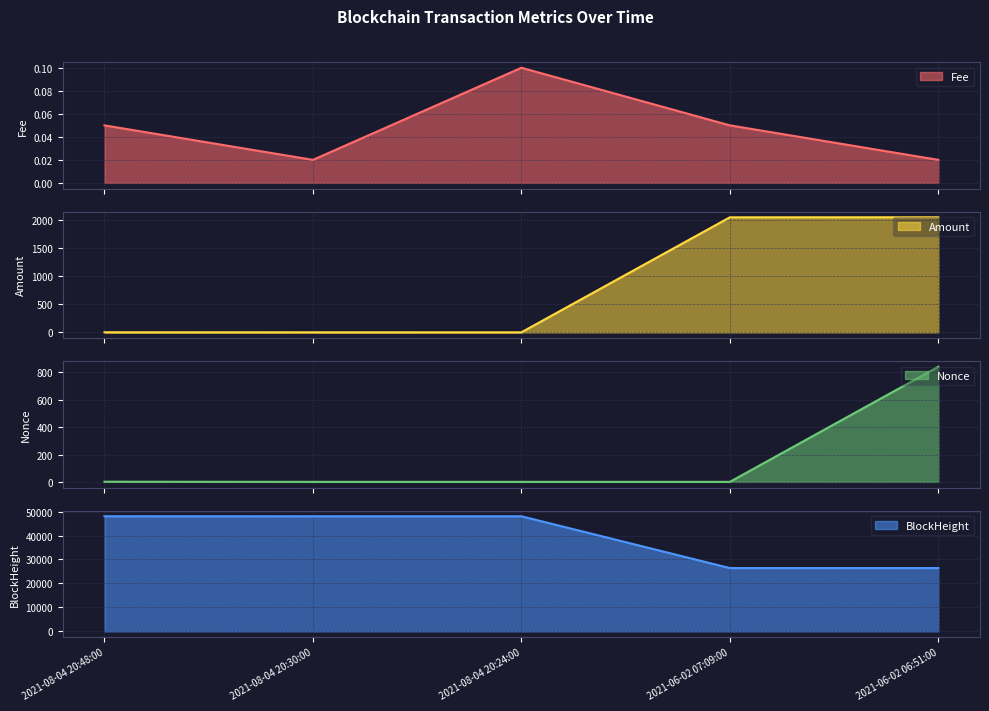

What is the sum of all Nonce values?

843